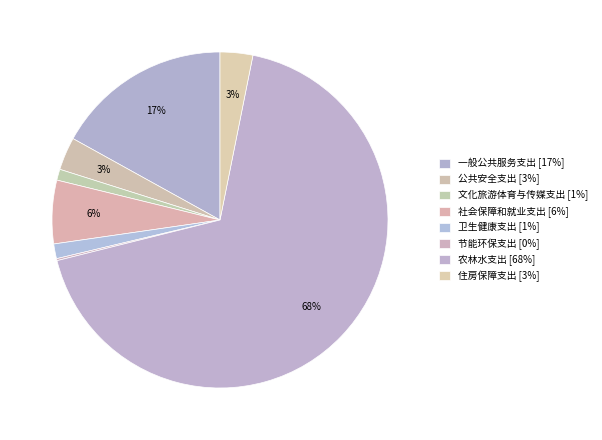

To the nearest percent, what percentage of the pie is 卫生健康支出?

1%